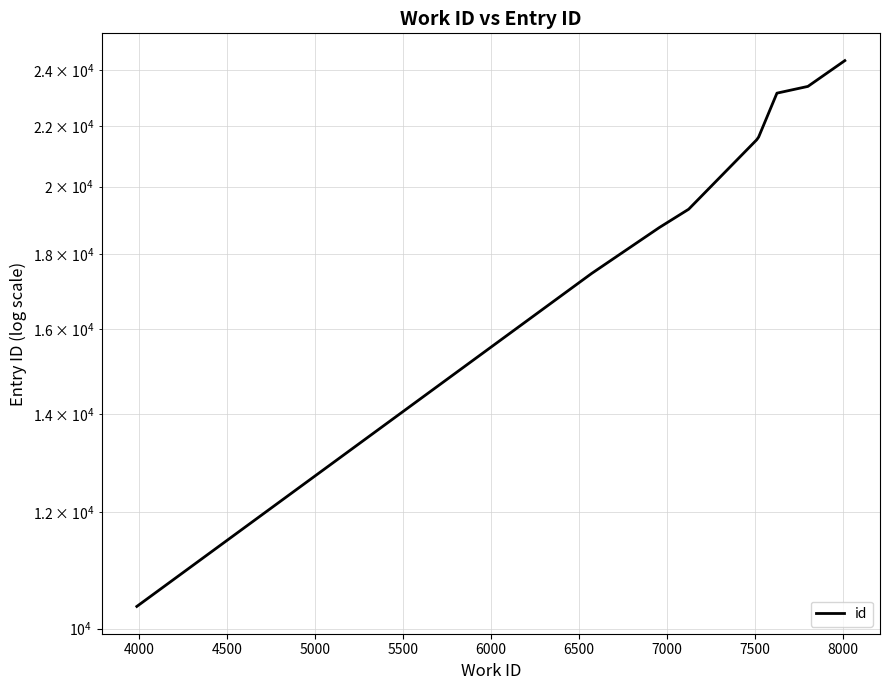

At which category does the chart reach its peak across all series?

8000